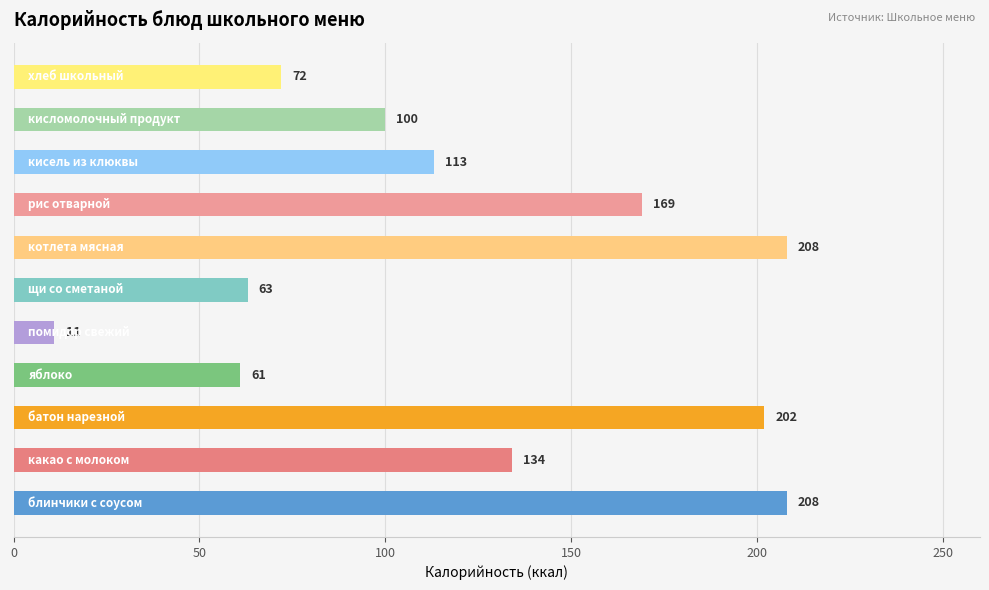

What is the smallest value displayed?

11